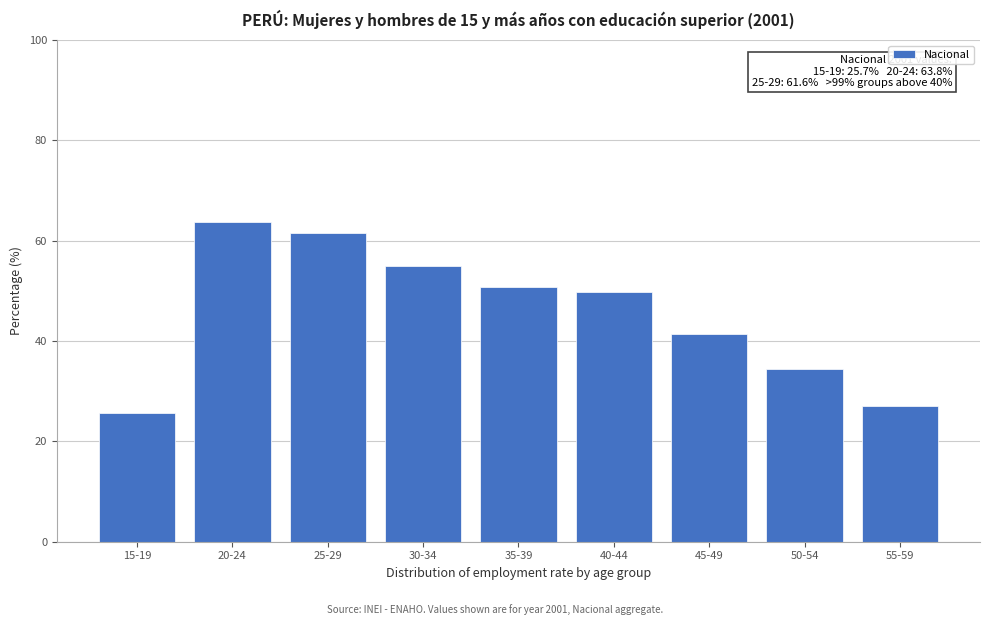

Reading left to right, transcribe all the data shown in this chart.

15-19=25.7	20-24=63.8	25-29=61.6	30-34=54.9	35-39=50.7	40-44=49.8	45-49=41.4	50-54=34.4	55-59=27.1